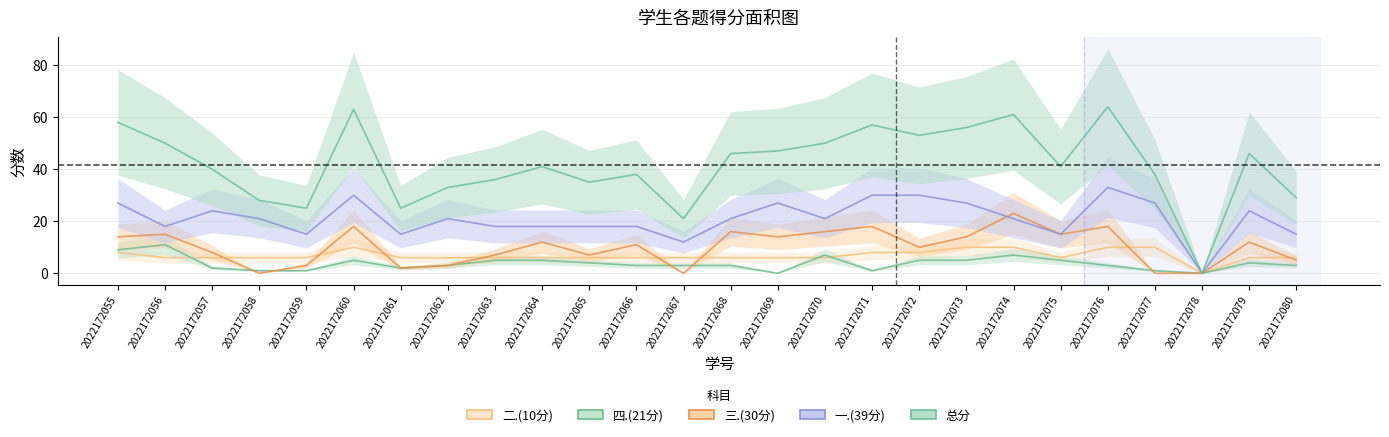

How many lines are shown in the chart?

5